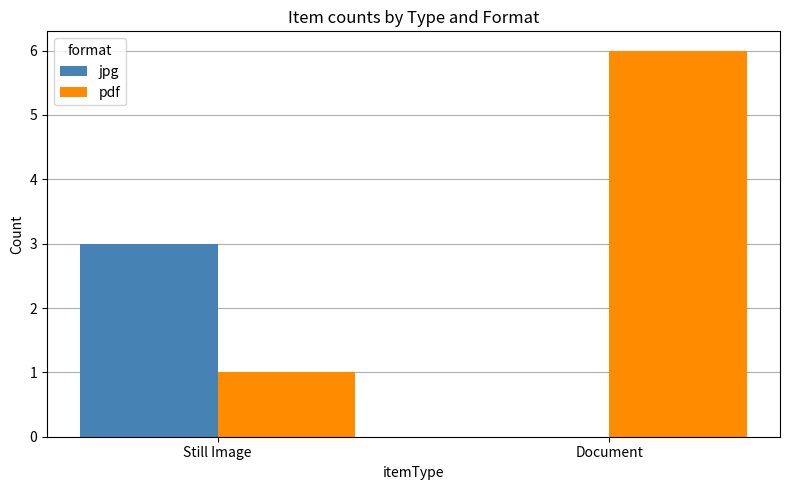

What is the average value of the pdf series?

4